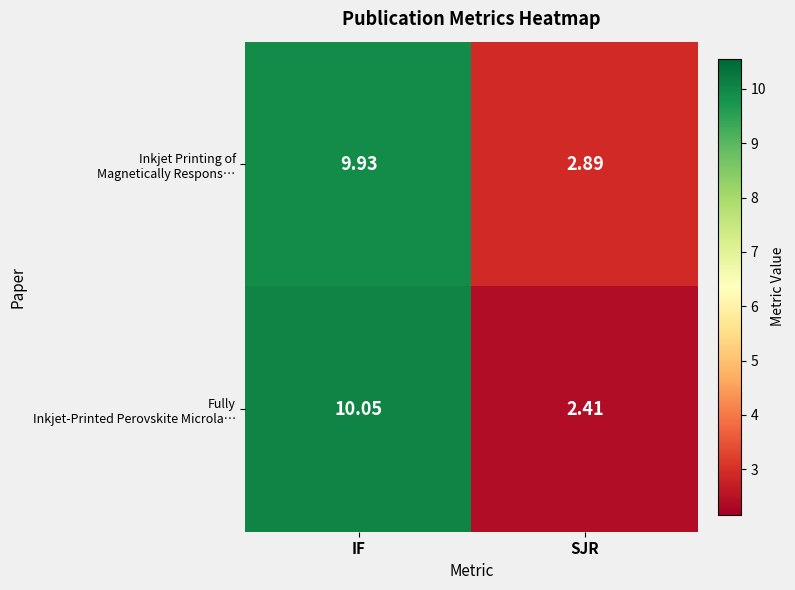

What is the total value across all series at SJR?

5.3